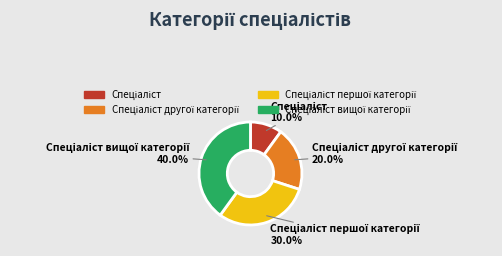

How many slices are in this pie chart?

4